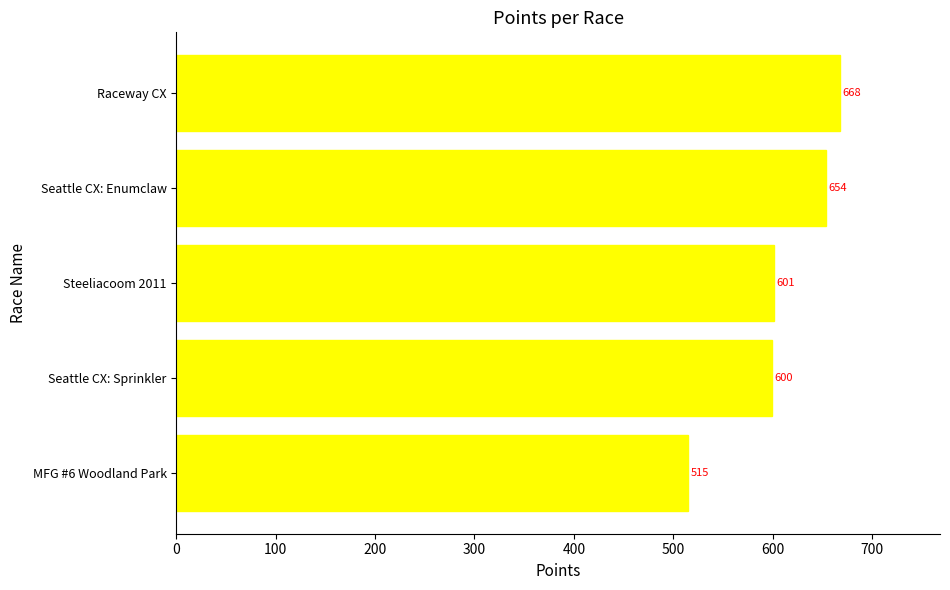

At which label is the value closest to 591?

Seattle CX: Sprinkler